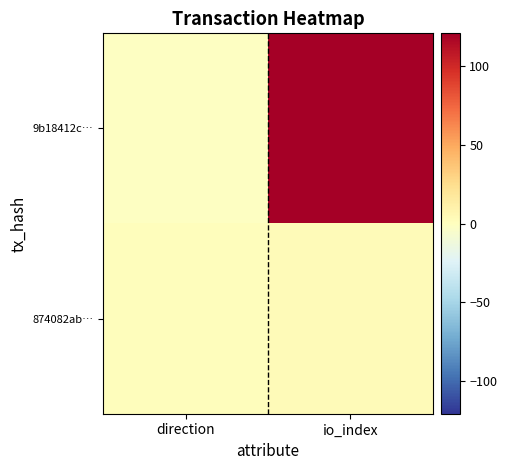

At how many categories does at least one series exceed 19?

1